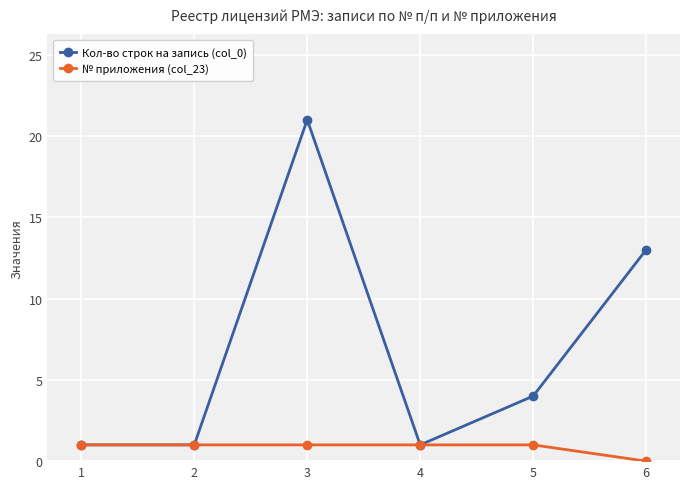

What is the difference between the Кол-во строк на запись (col_0) values at 5 and 6?

9